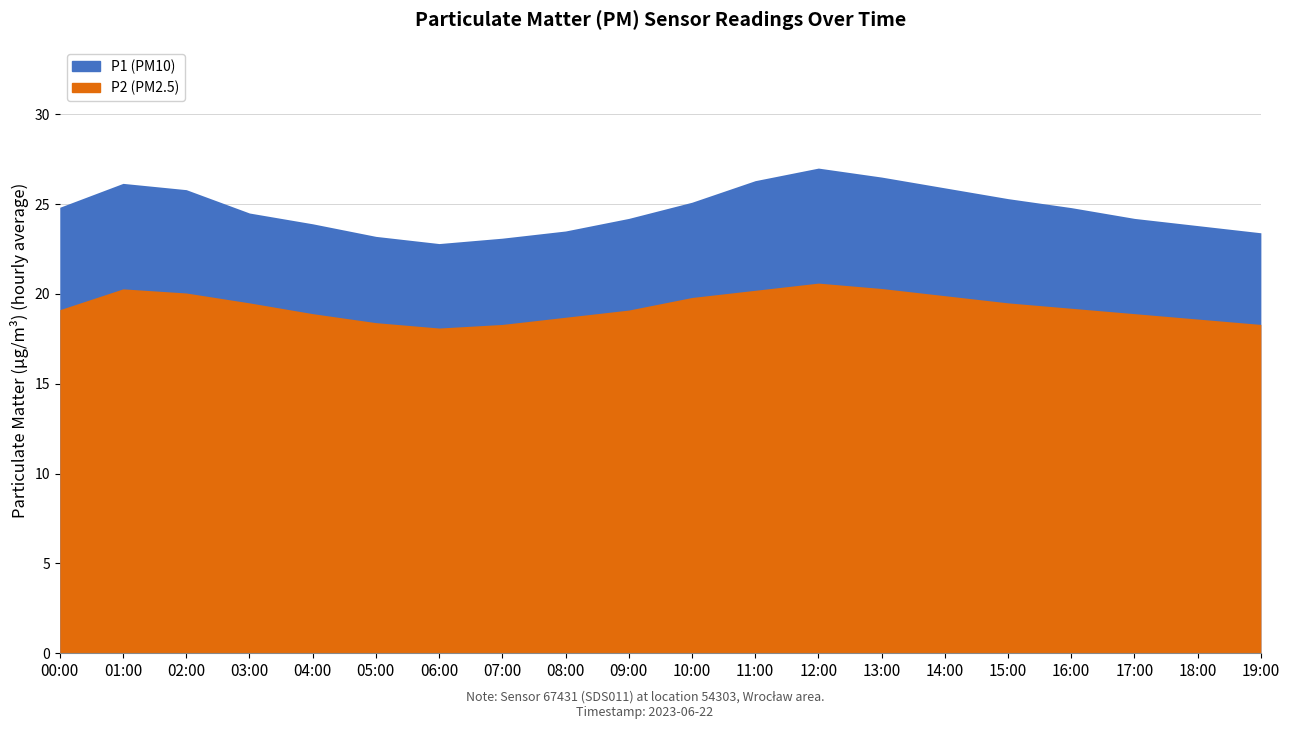

What is the difference between the highest and lowest values at 01:00?

5.9